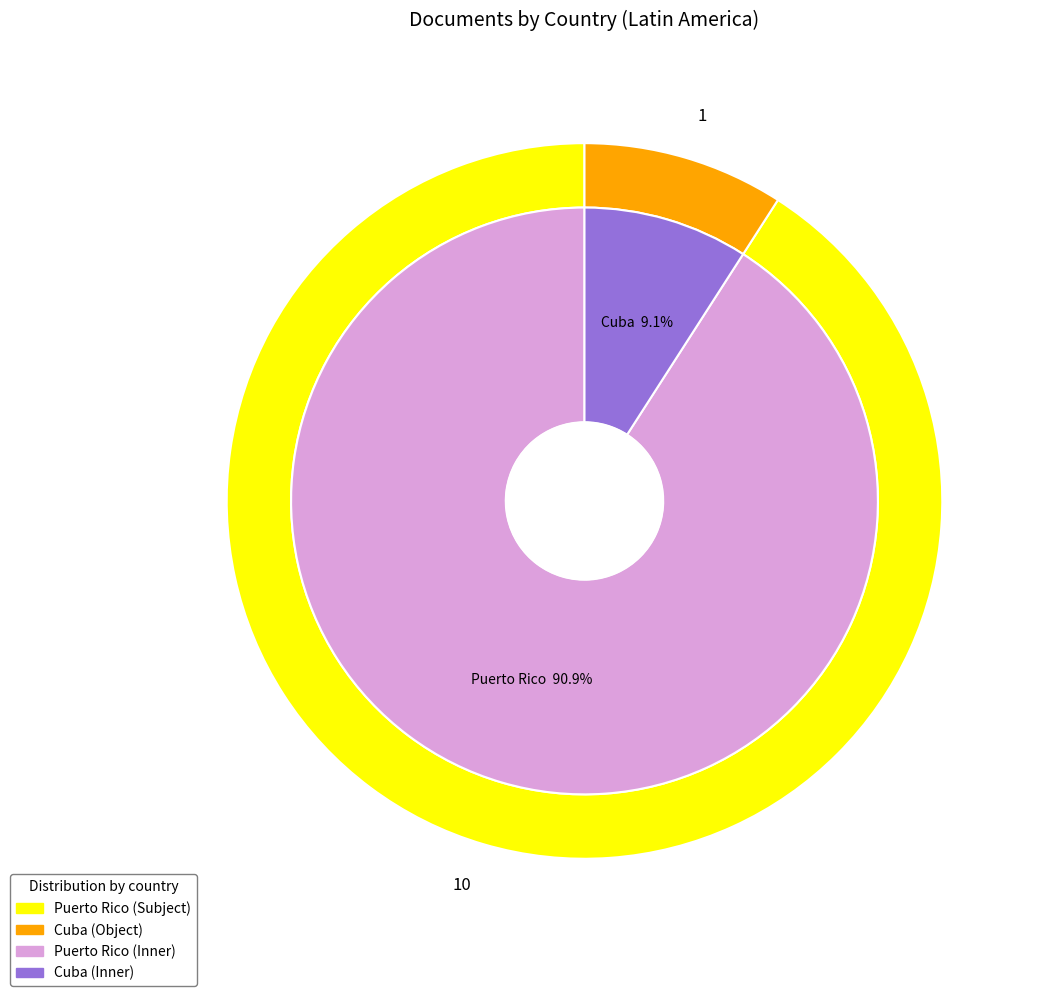

What is the largest slice in the pie chart?

Puerto Rico